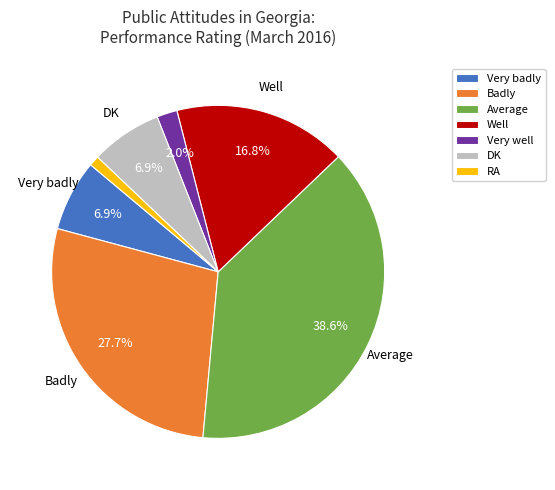

To the nearest percent, what is the difference between the largest and smallest slice percentages?

38%